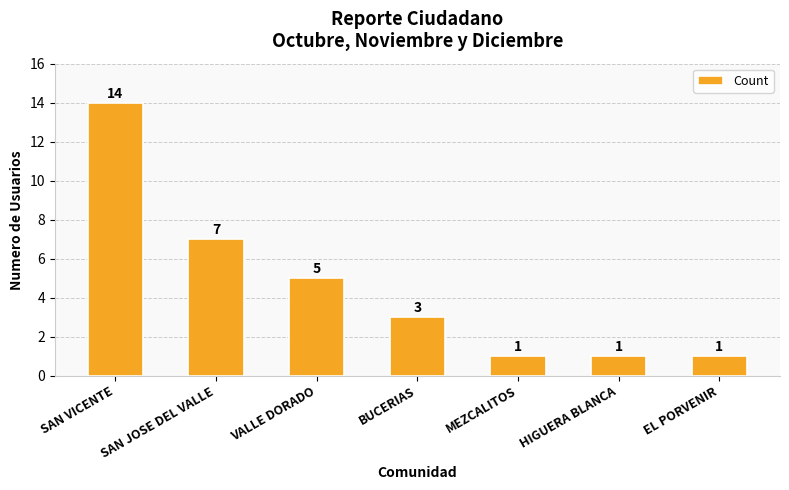

At which label is the value closest to 7?

SAN JOSE DEL VALLE